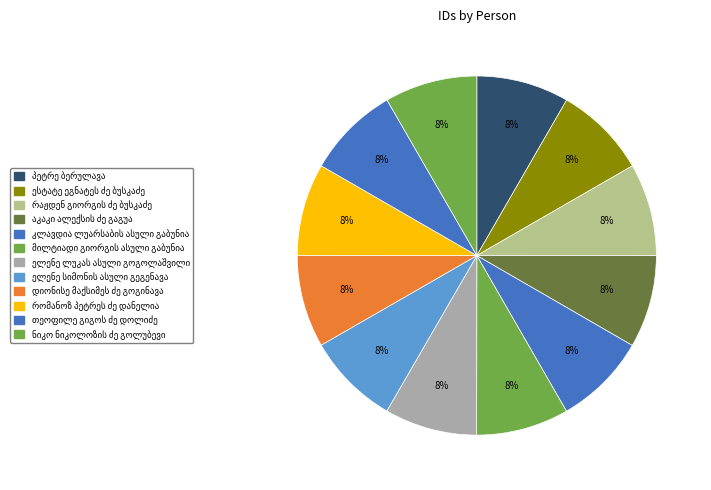

Rank the categories by value from lowest to highest.

რომანოზ პეტრეს ძე დანელია, თეოფილე გიგოს ძე დოლიძე, ნიკო ნიკოლოზის ძე გოლუბევი, დიონისე მაქსიმეს ძე გოგინავა, ელენე სიმონის ასული გეგენავა, ელენე ლუკას ასული გოგოლაშვილი, მილტიადი გიორგის ასული გაბუნია, კლავდია ლუარსაბის ასული გაბუნია, აკაკი ალექსის ძე გაგუა, რაჟდენ გიორგის ძე ბუსკაძე, ესტატე ეგნატეს ძე ბუსკაძე, პეტრე ბერულავა